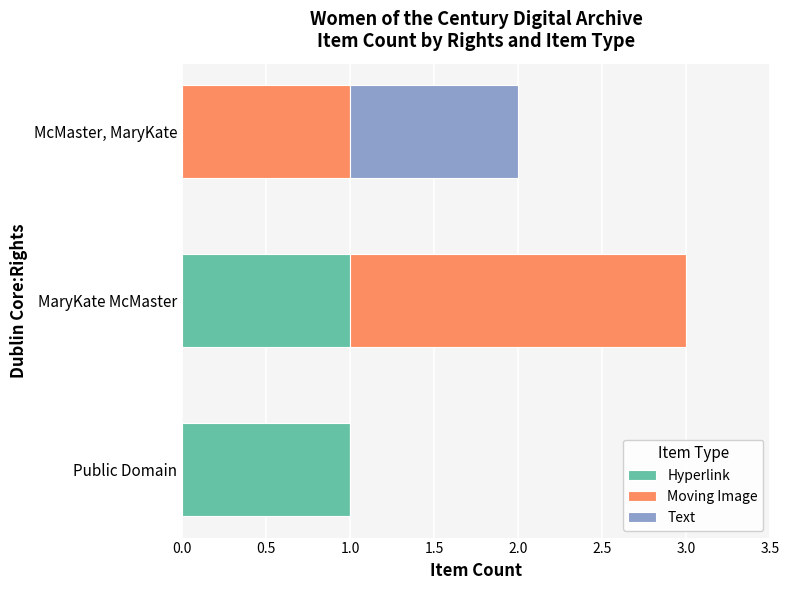

At which category is the sum across all series the highest?

MaryKate McMaster